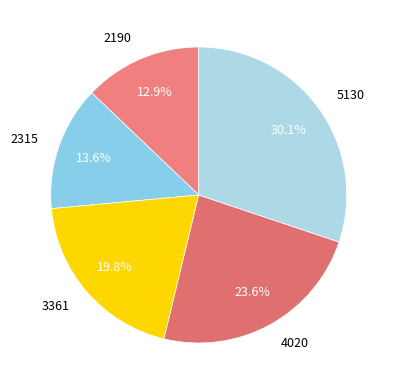

To the nearest percent, what percentage of the pie is 3361?

20%